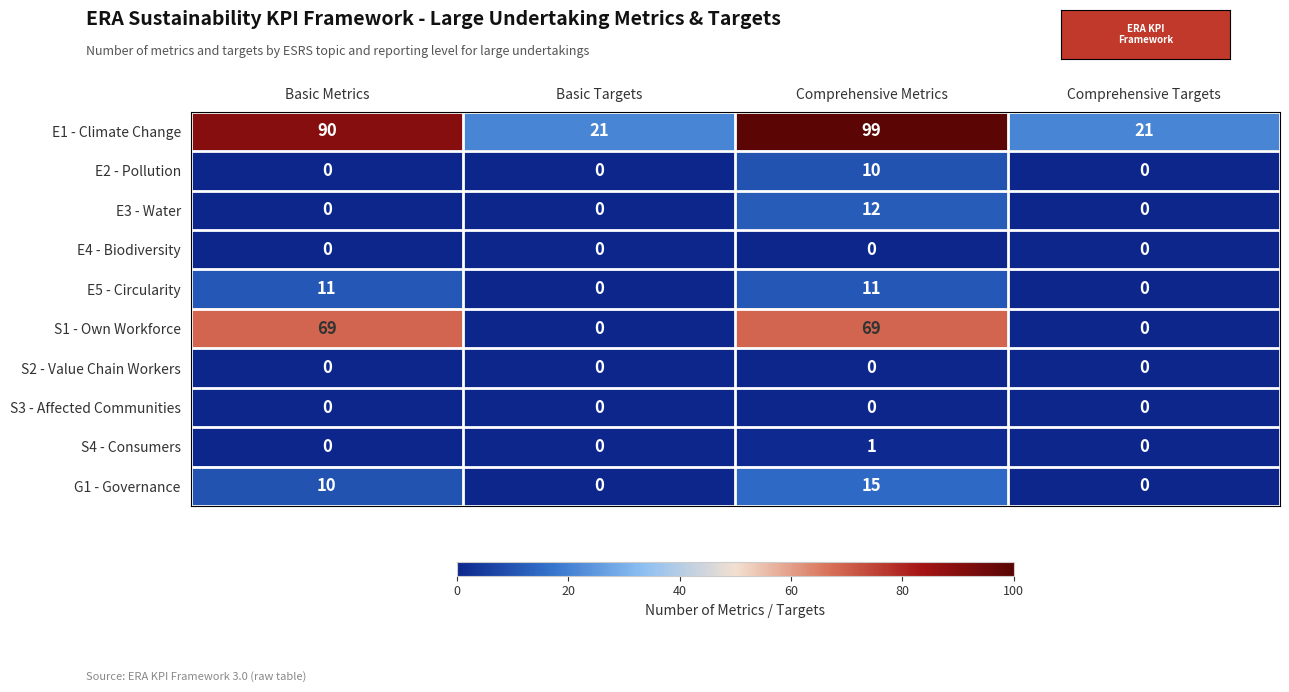

Is it true that E1 - Climate Change equals 90 at Basic Metrics?

True